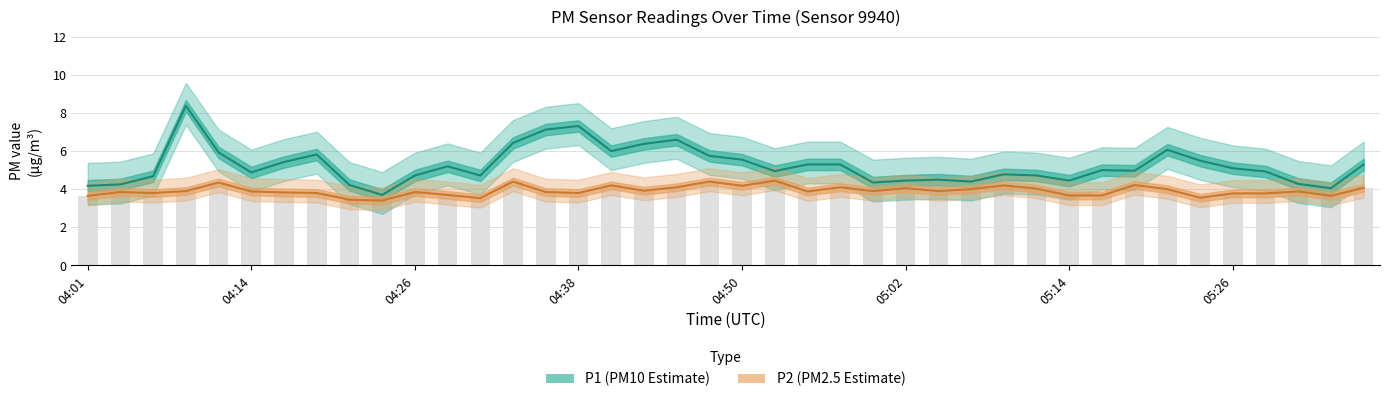

How many data points in P1 (PM10 Estimate) are less than 5?

20